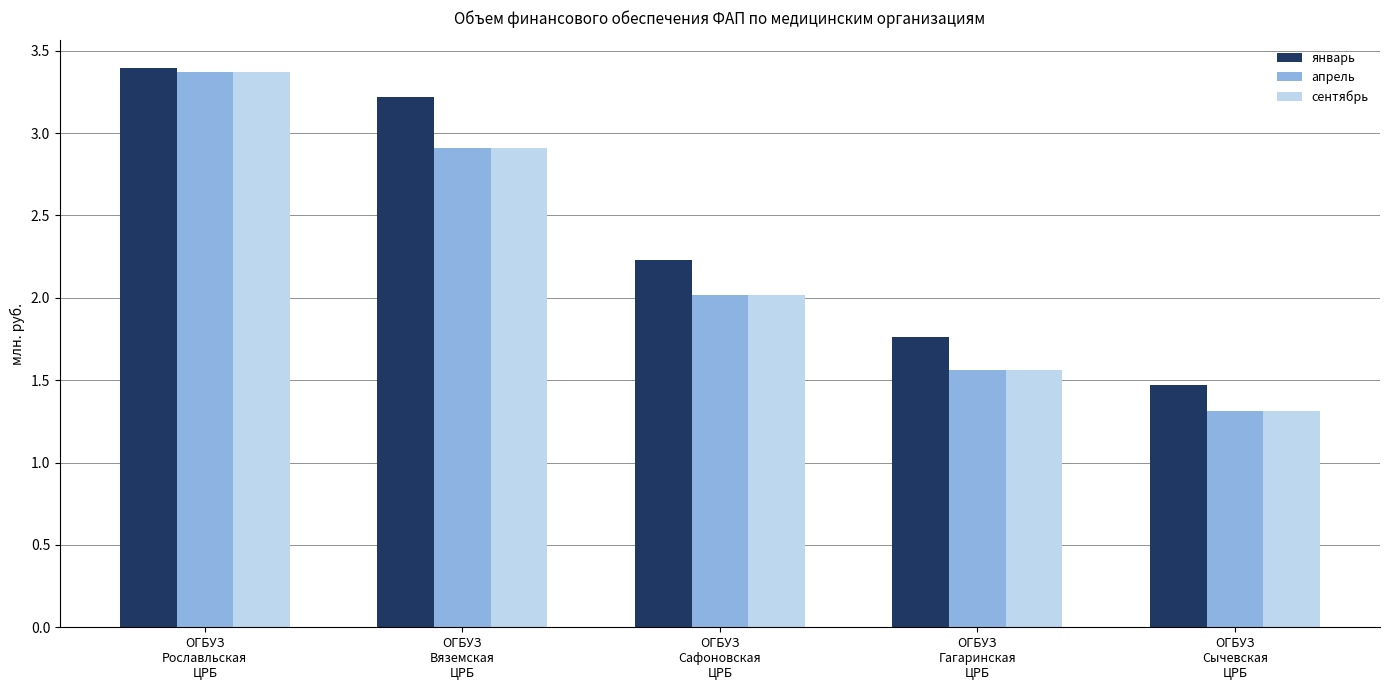

Count the январь values in the range 1 to 3.

3